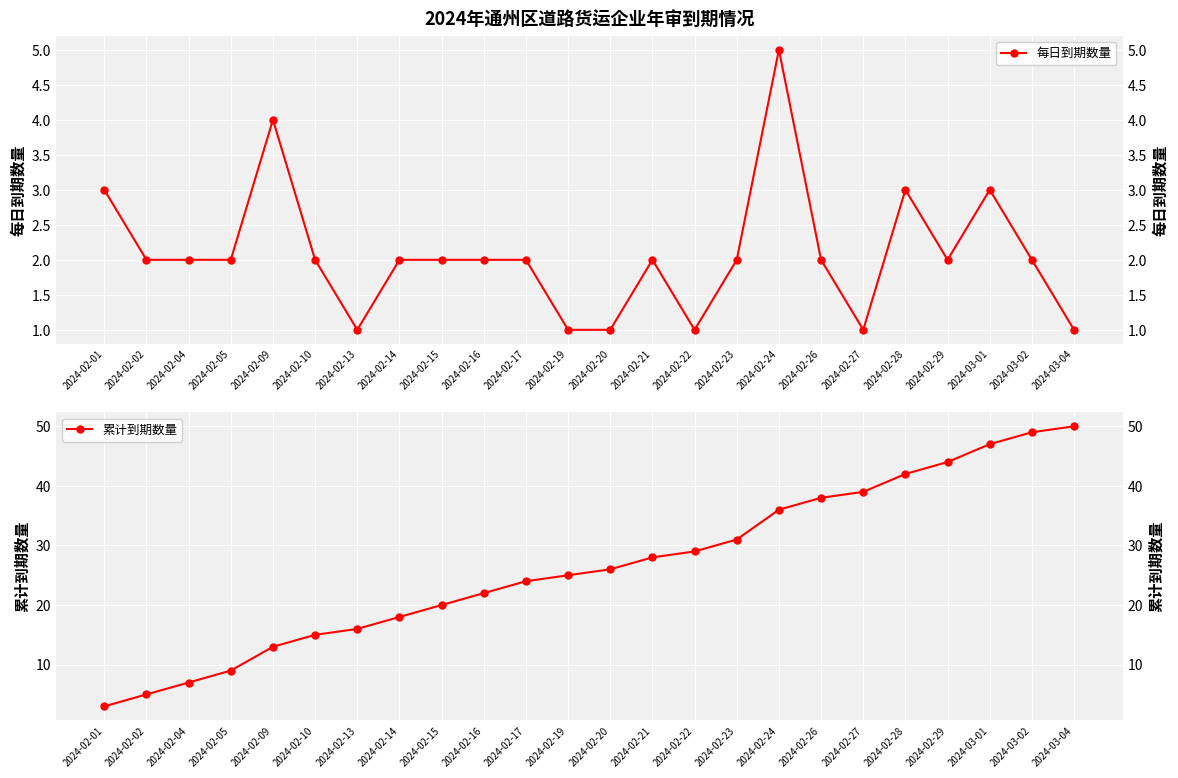

Reading left to right, transcribe all the data shown in this chart.

每日到期数量: 3	2	2	2	4	2	1	2	2	2	2	1	1	2	1	2	5	2	1	3	2	3	2	1
累计到期数量: 3	5	7	9	13	15	16	18	20	22	24	25	26	28	29	31	36	38	39	42	44	47	49	50